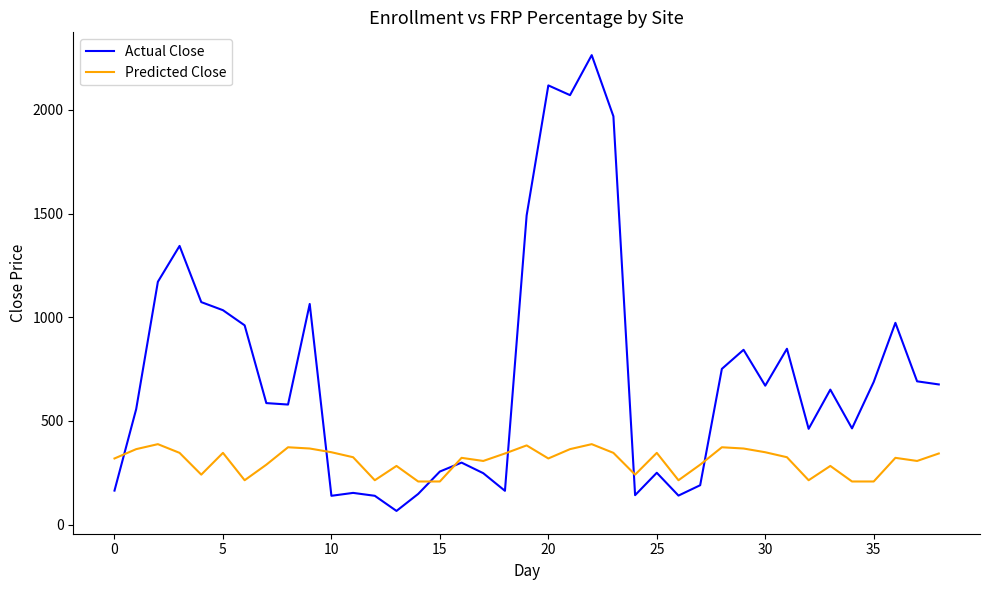

What is the minimum value for Actual Close?

66